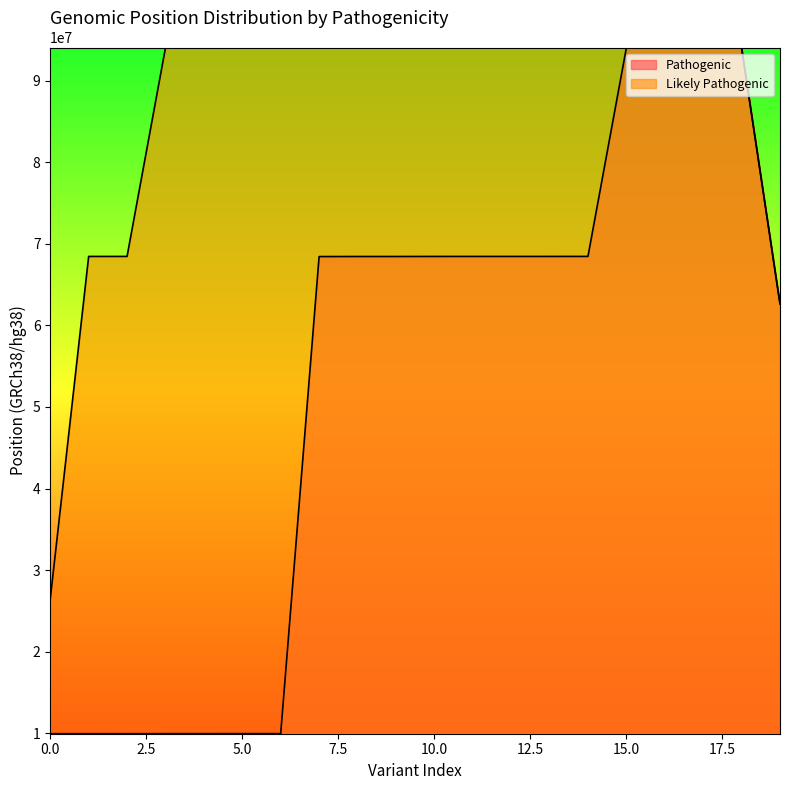

Reading left to right, transcribe all the data shown in this chart.

Pathogenic: 9972074	9972126	9975672	9978227	9979705	9982508	9982570	68429835	68438248	68438287	68444656	68446778	68446825	68446837	68448668	93997981	94000870	94005500	94007710	62642576
Likely Pathogenic: 26460115	68444794	68446772	94001072	94001098	94011319	94011334	94014541	94014601	94021391	94021871	94029521	94030427	94042802	94043470	94030452	94030991	94014685	94014688	62642562